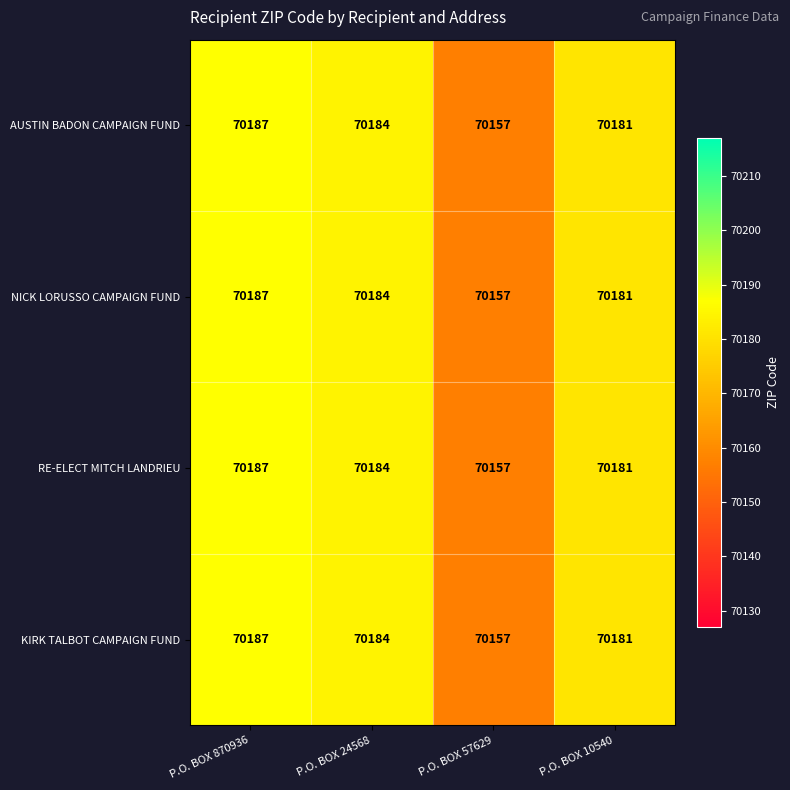

What is the sum of all KIRK TALBOT CAMPAIGN FUND values?

280709